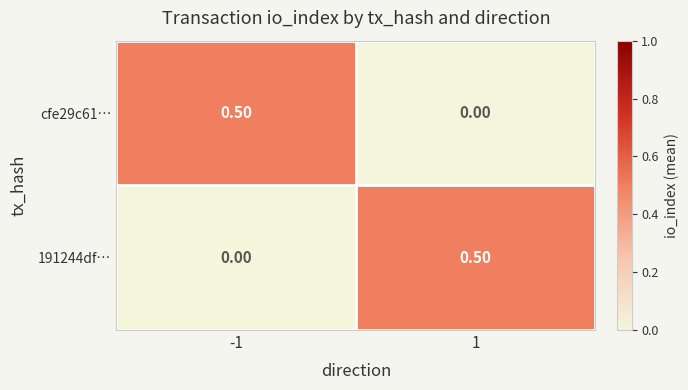

What is the sum of all cfe29c61… values?

0.5